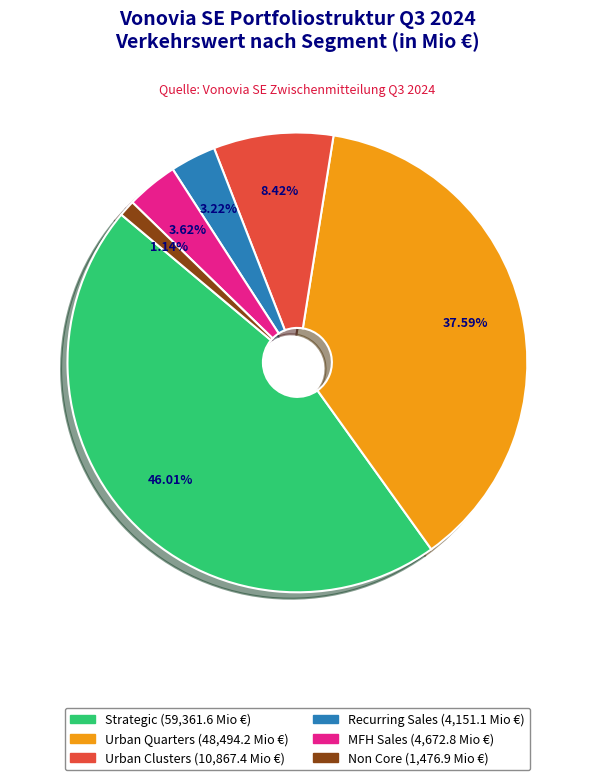

To the nearest percent, what portion does Recurring Sales represent?

3%